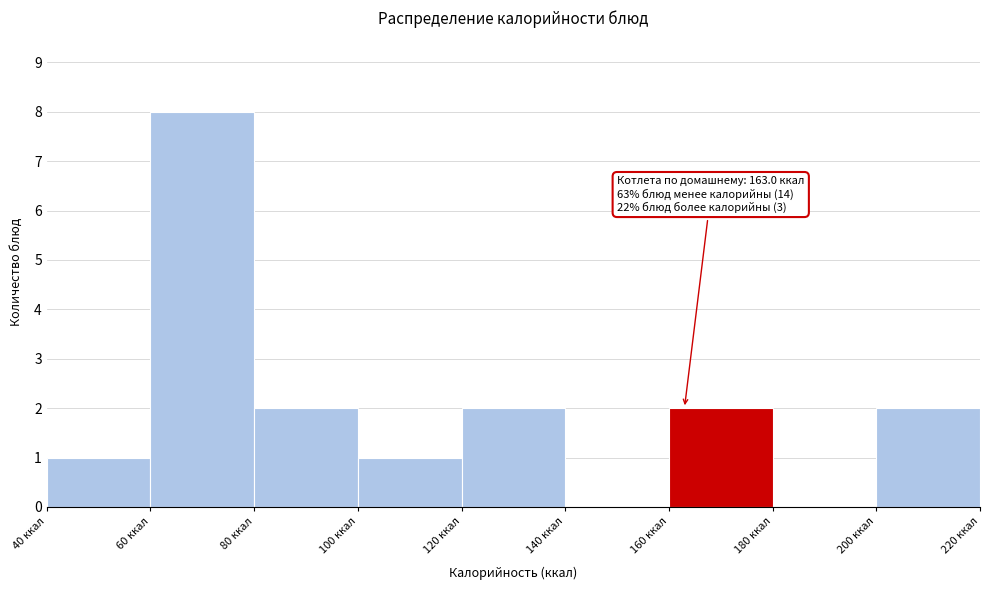

Over which range of the x-axis is the bar tallest?

60 to 80